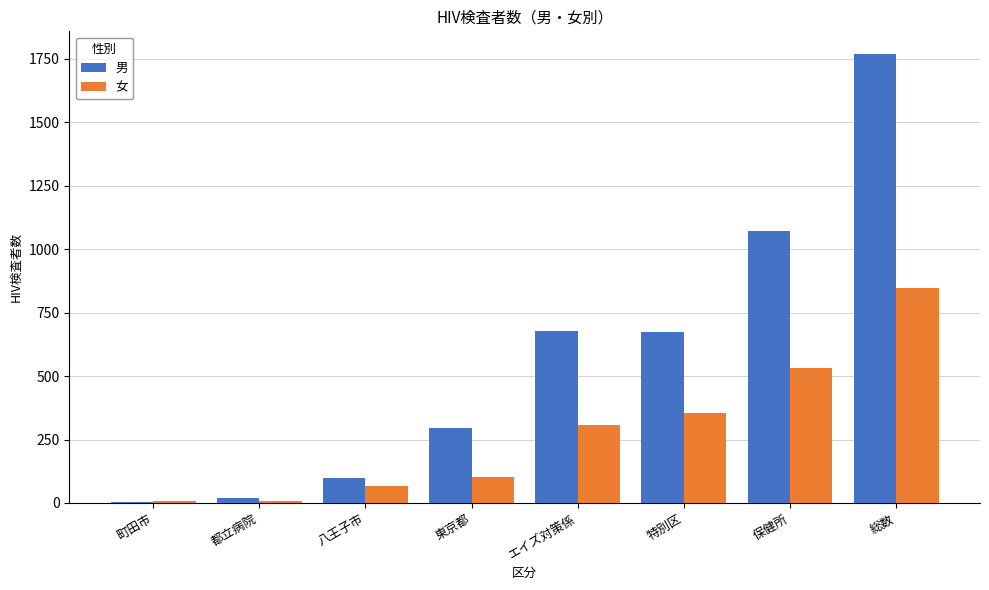

Count the number of categories in the chart.

8